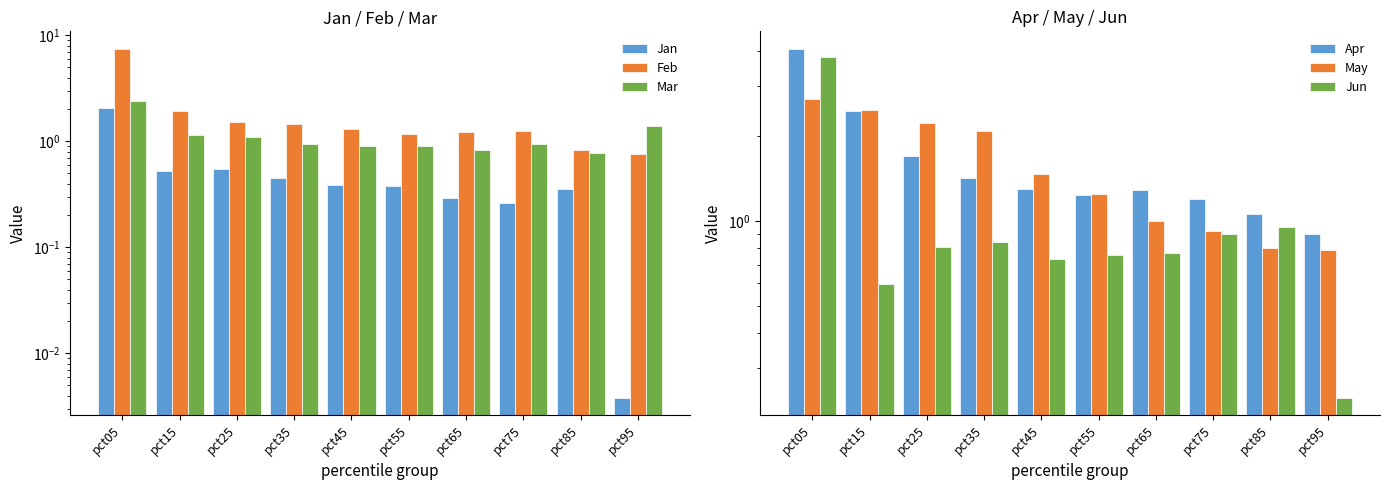

Which category has the lowest value in the Mar series?

pct85